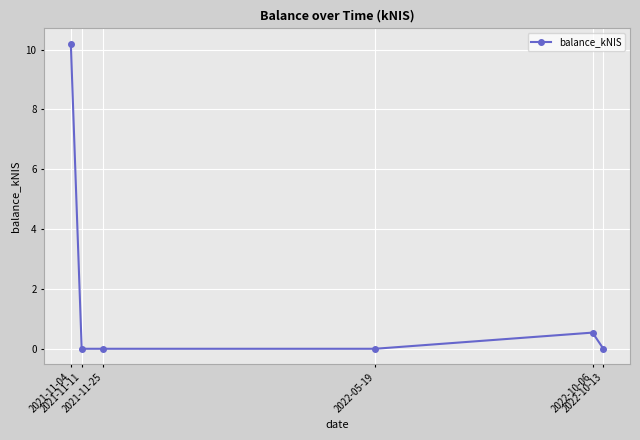

The chart shows a value of -6.8 at 2022-10-13. True or false?

False